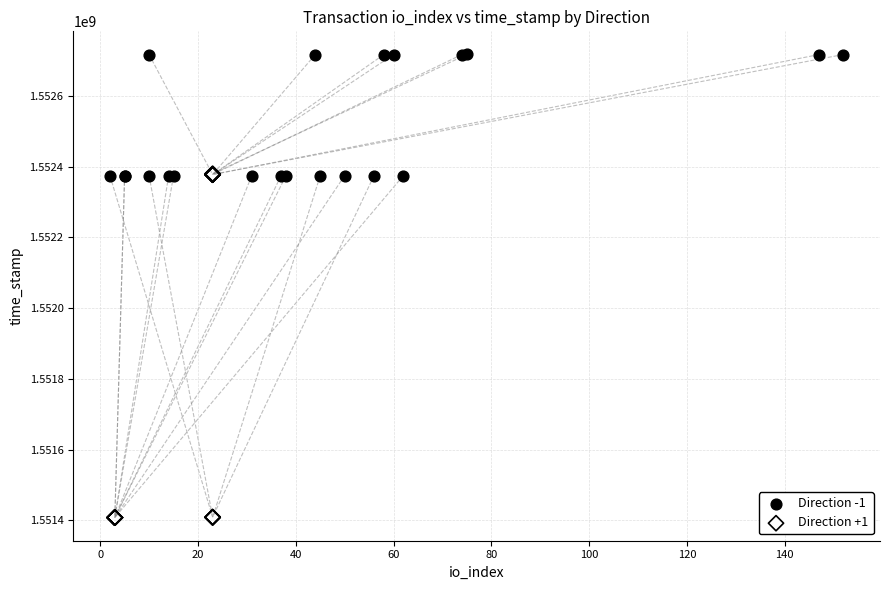

Which series reaches the minimum Y coordinate?

Direction +1